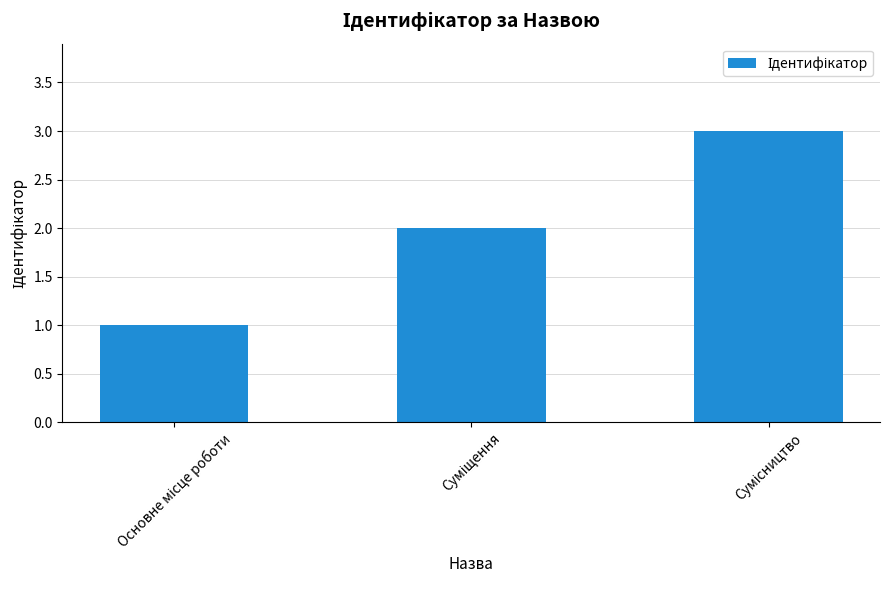

What is the greatest value displayed?

3